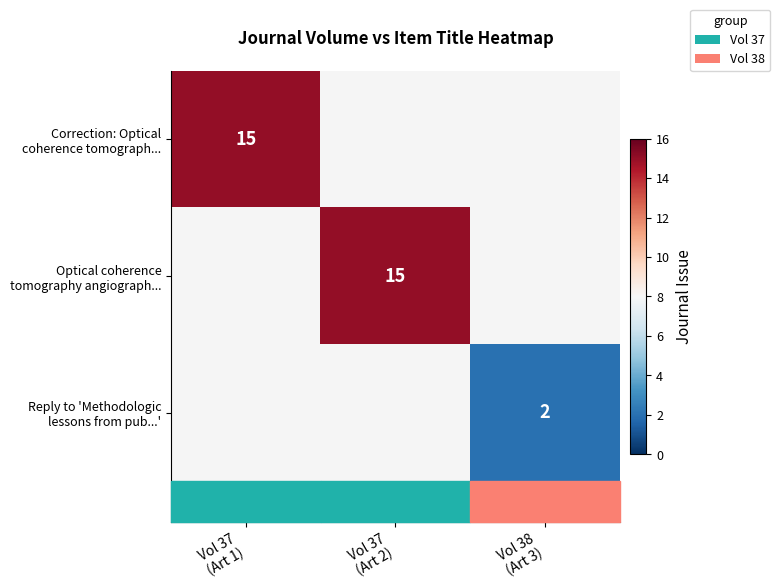

Which has a higher value, Vol 37
(Art 2) or Vol 37
(Art 1)?

Vol 37
(Art 1)